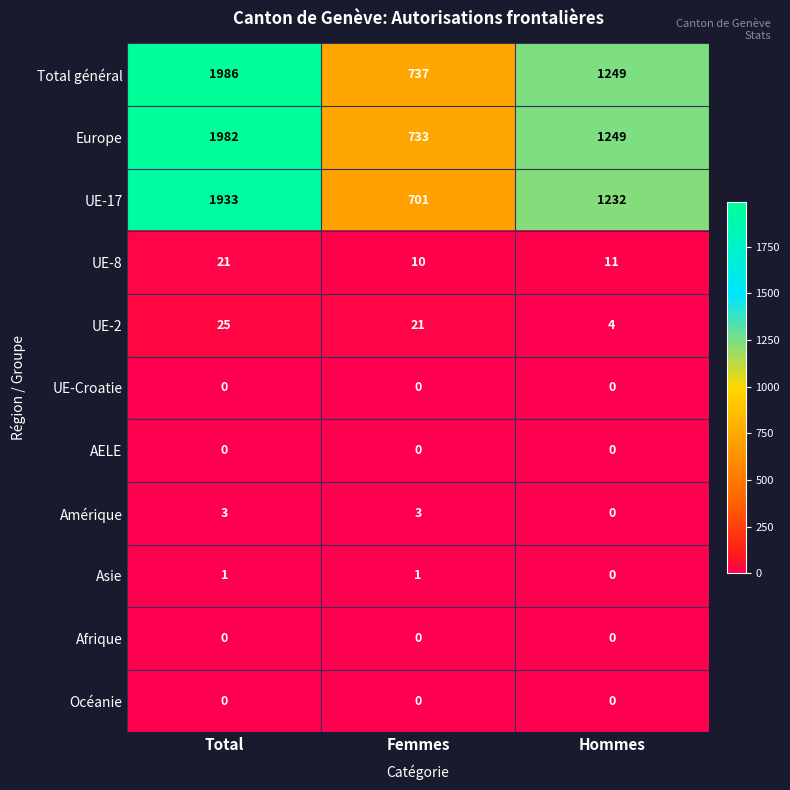

What is the difference between the highest and lowest values at Femmes?

737